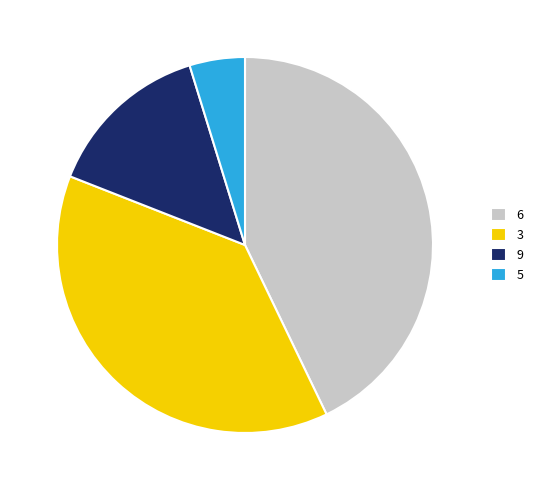

Is it true that 9 is 14% of the pie?

True